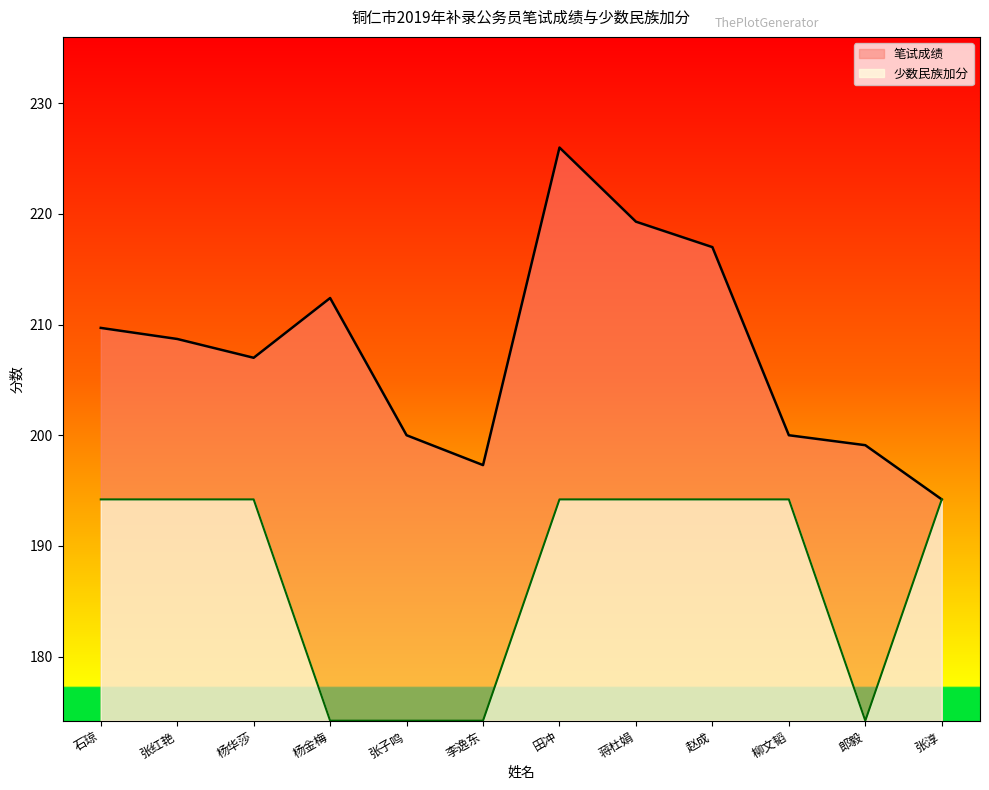

Which series has the largest range (max minus min)?

笔试成绩